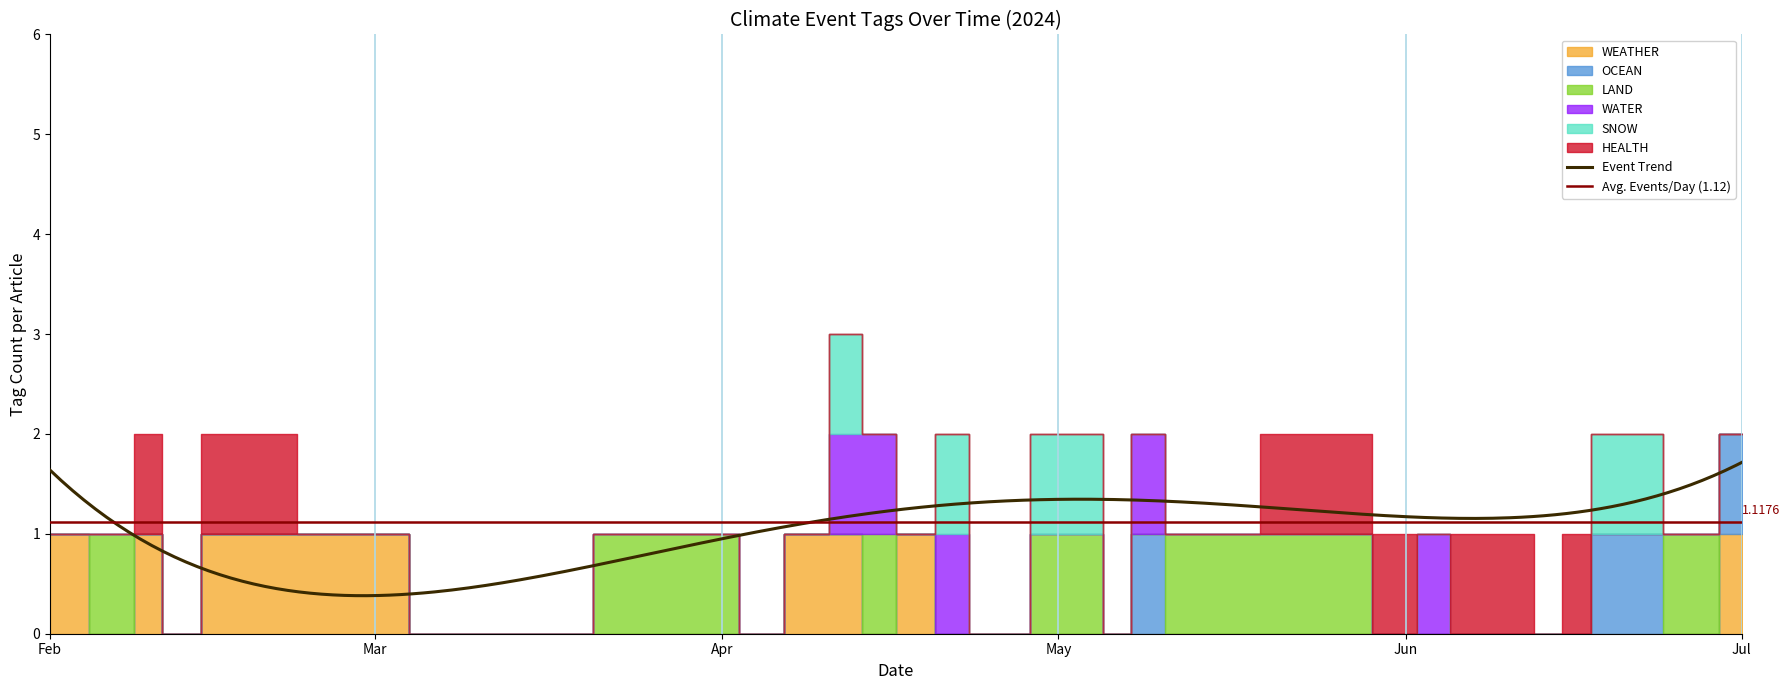

How many interior local valleys does the WATER series have?

1